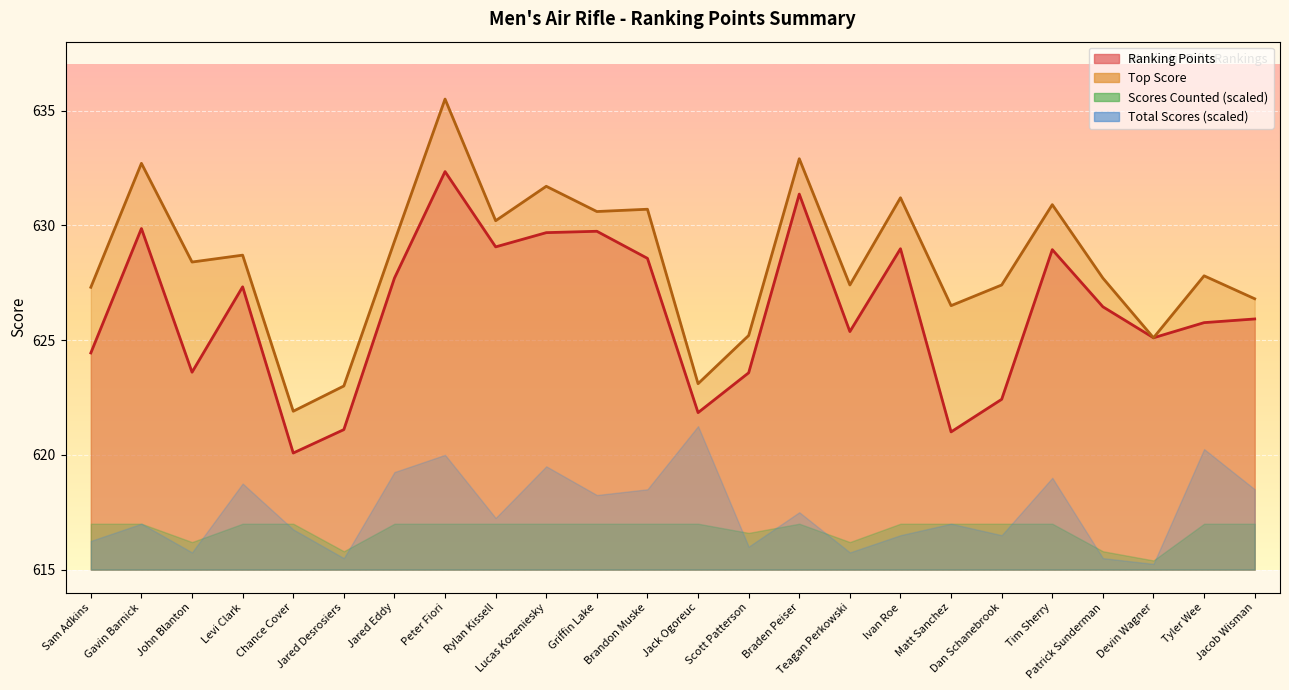

Read the Ranking Points value at Braden Peiser.

631.4